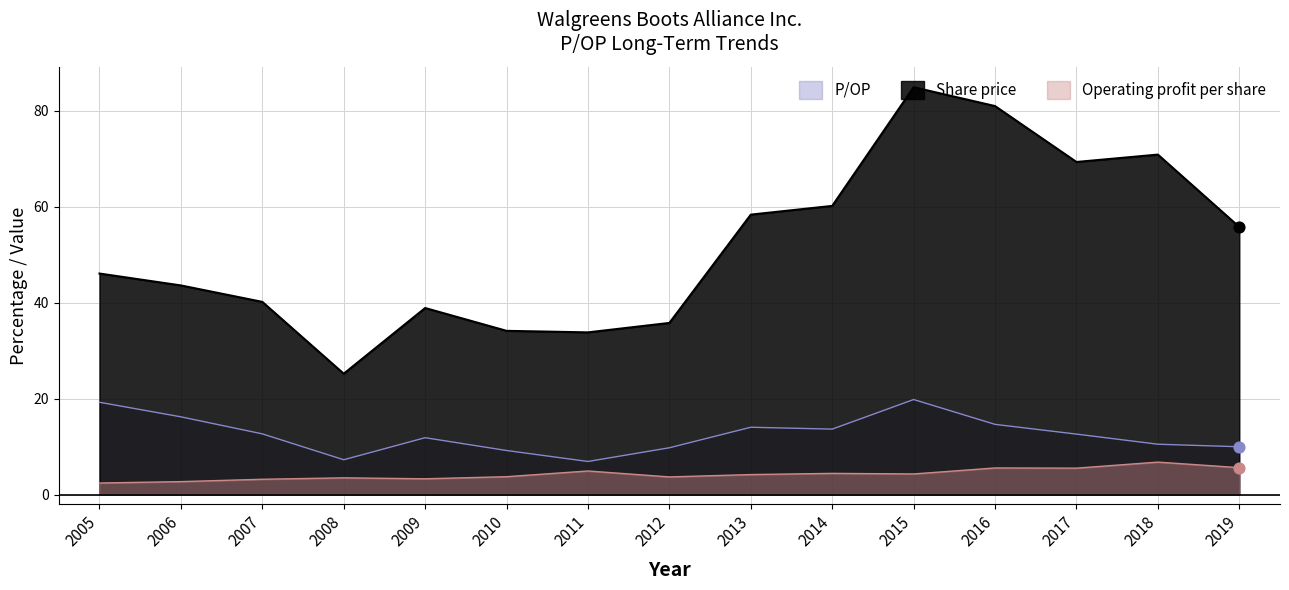

At how many categories does at least one series exceed 17?

15